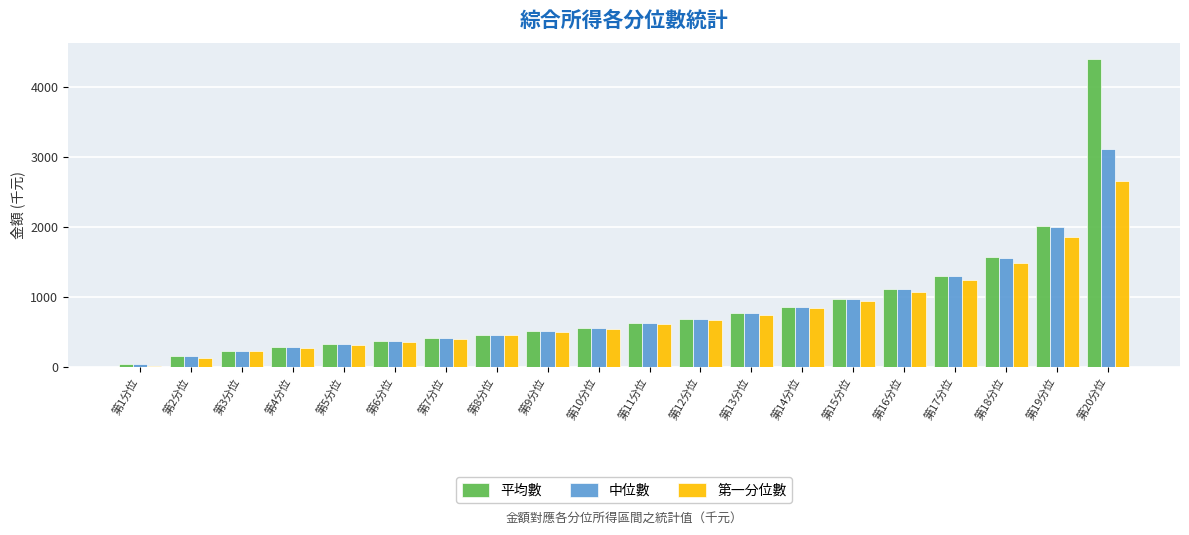

The value of 平均數 at 第4分位 is 120. True or false?

False